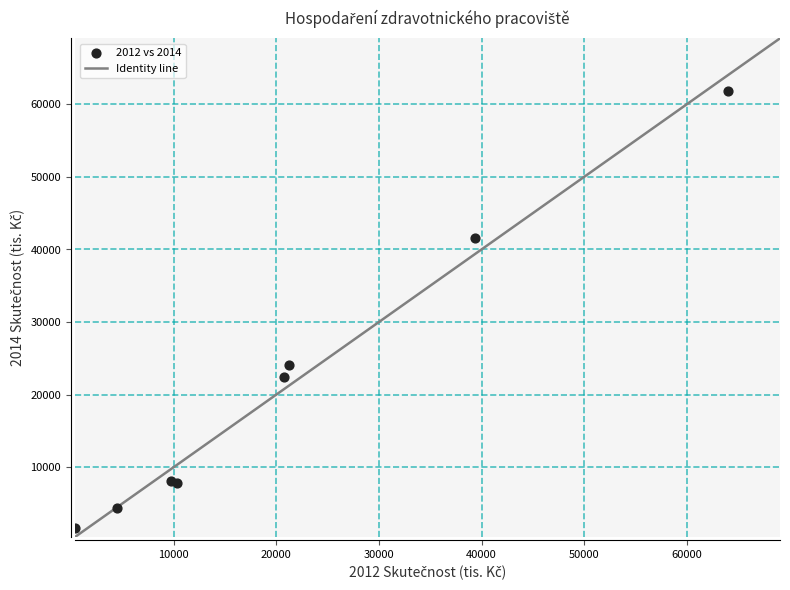

What Y value in the scatter plot is closest to 31774?

24083.9